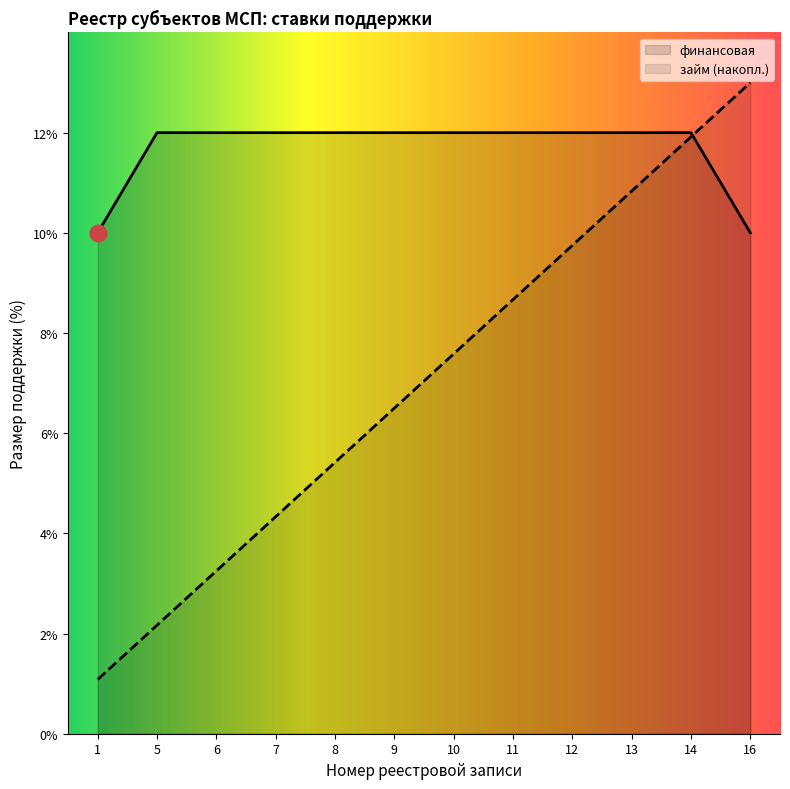

What is the sum of the values at 10 and 9?

24